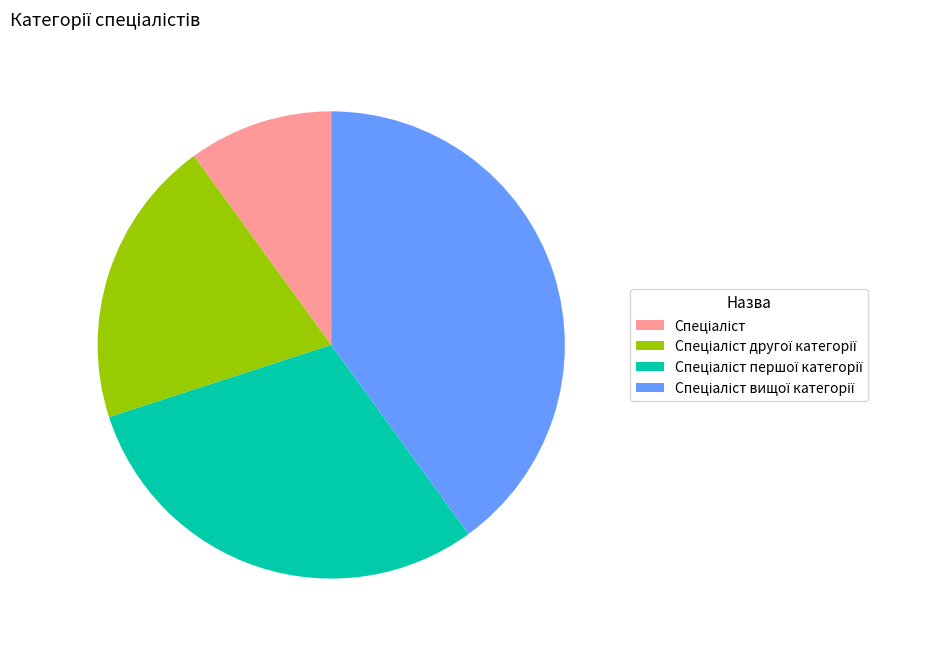

Is there any slice that represents more than half of the pie?

No